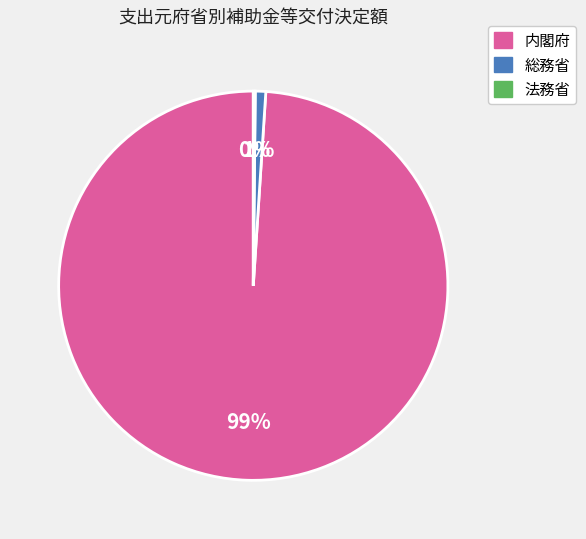

To the nearest percent, what is the average slice percentage?

33%